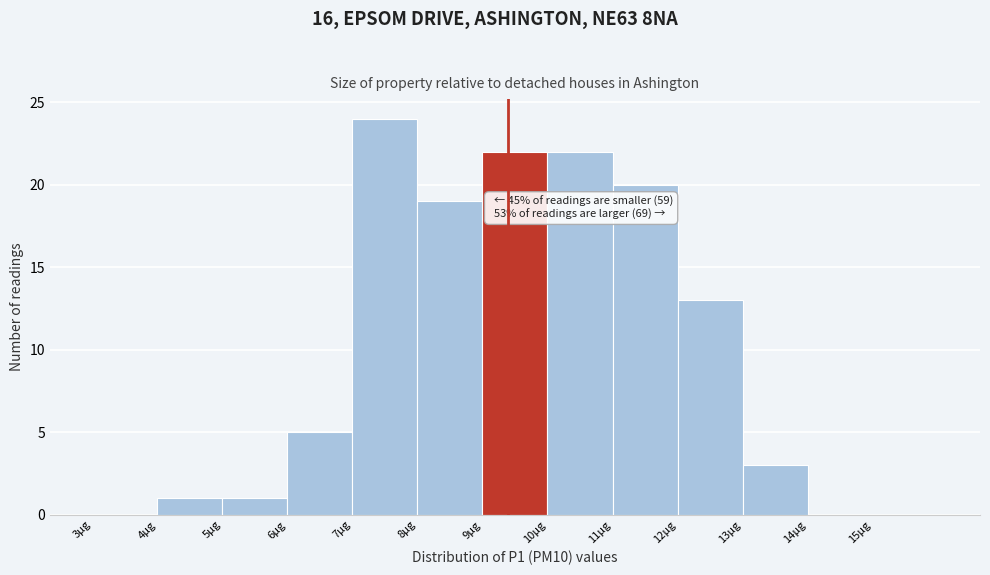

Which range on the x-axis has the tallest bar?

7 to 8